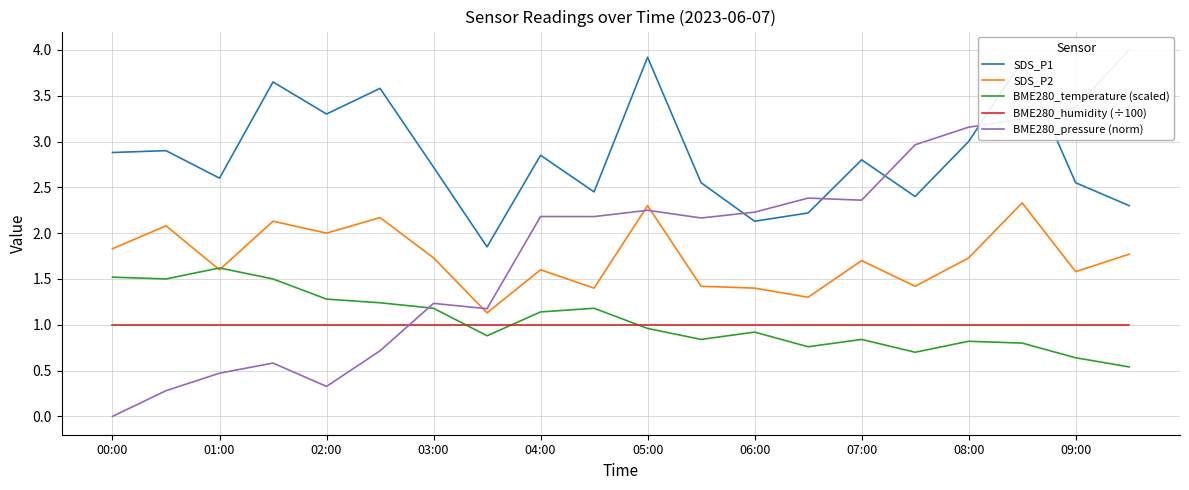

True or false: BME280_temperature (scaled) and SDS_P1 intersect in this chart.

False